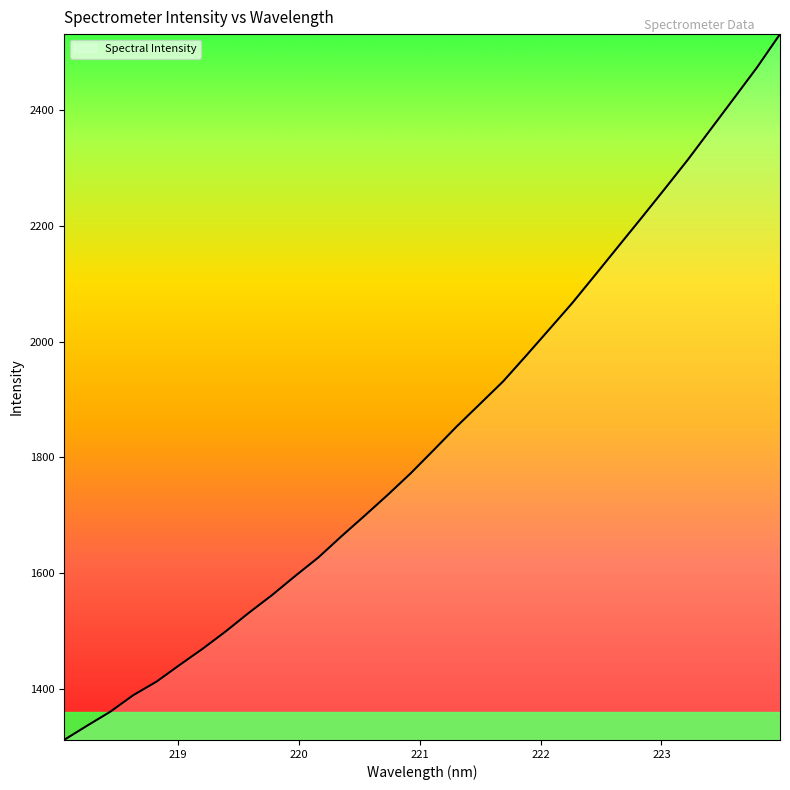

What is the minimum value shown in the chart?

1312.1